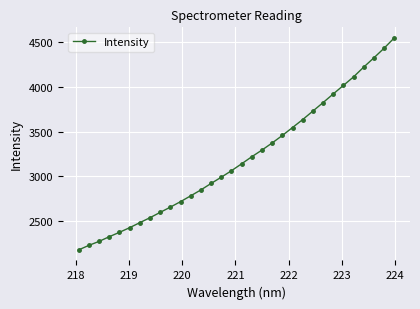

What is the greatest value displayed?

4549.4